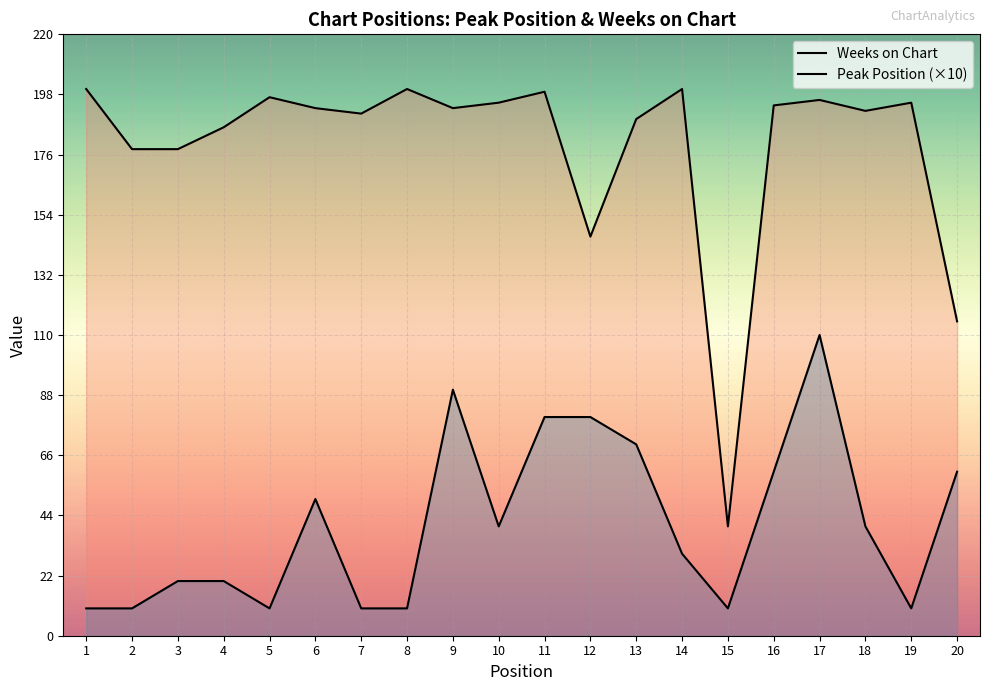

How many lines are shown in the chart?

2